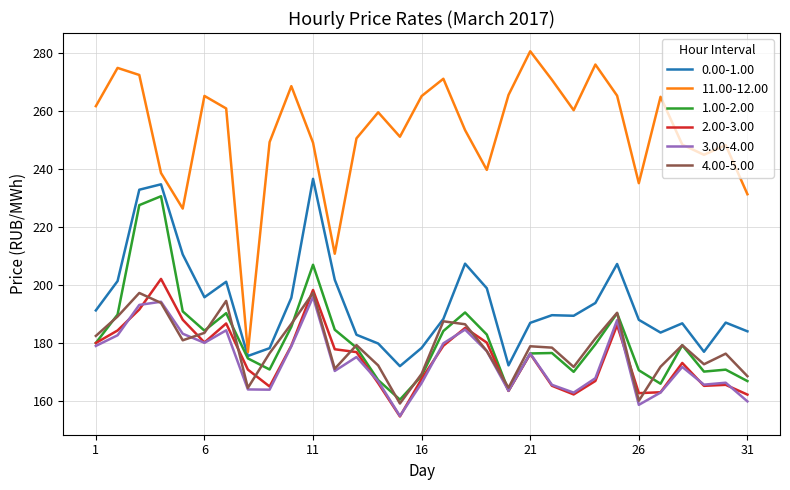

Which series has the largest total across all categories?

11.00-12.00